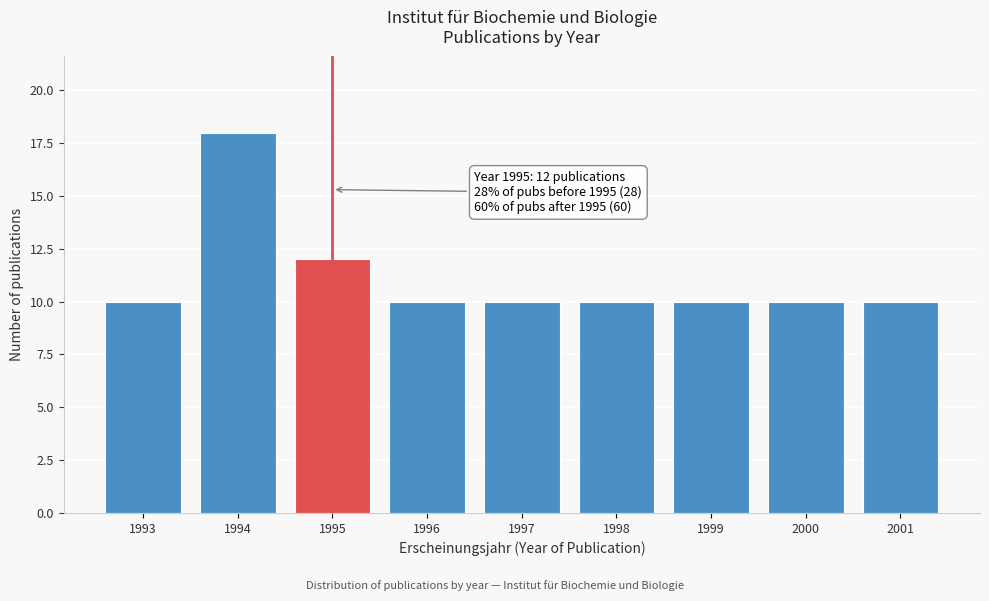

Reading left to right, extract all data points from this chart.

10	18	12	10	10	10	10	10	10